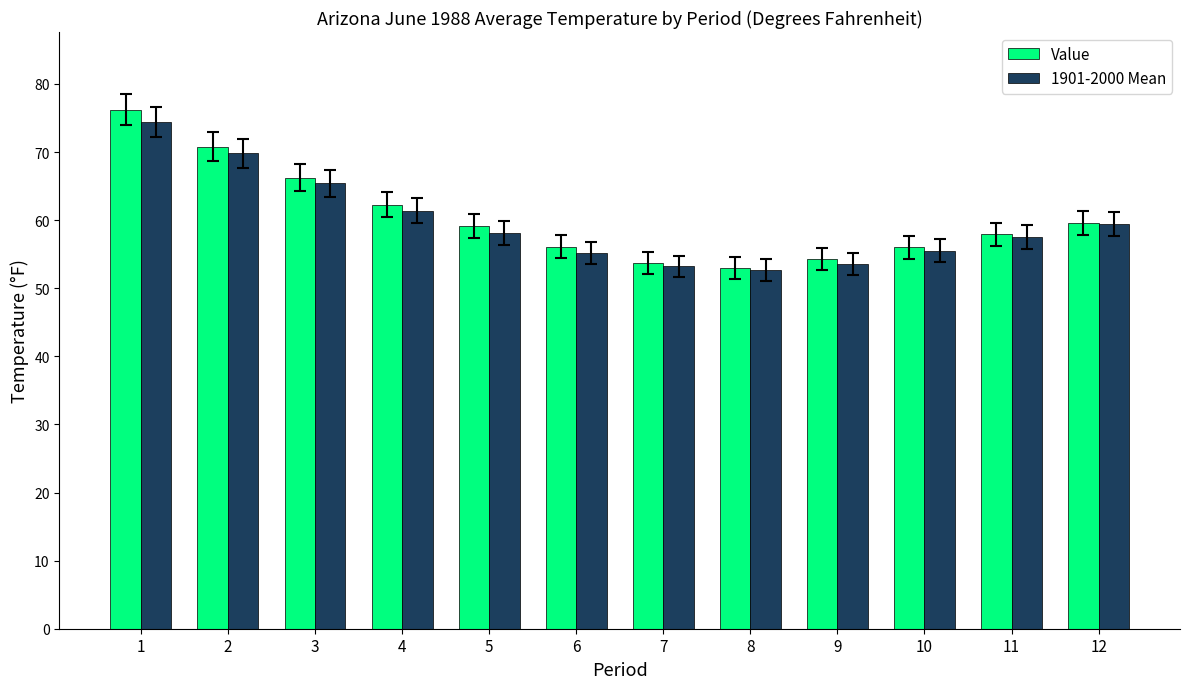

What is the difference between the 1901-2000 Mean values at 6 and 10?

0.3